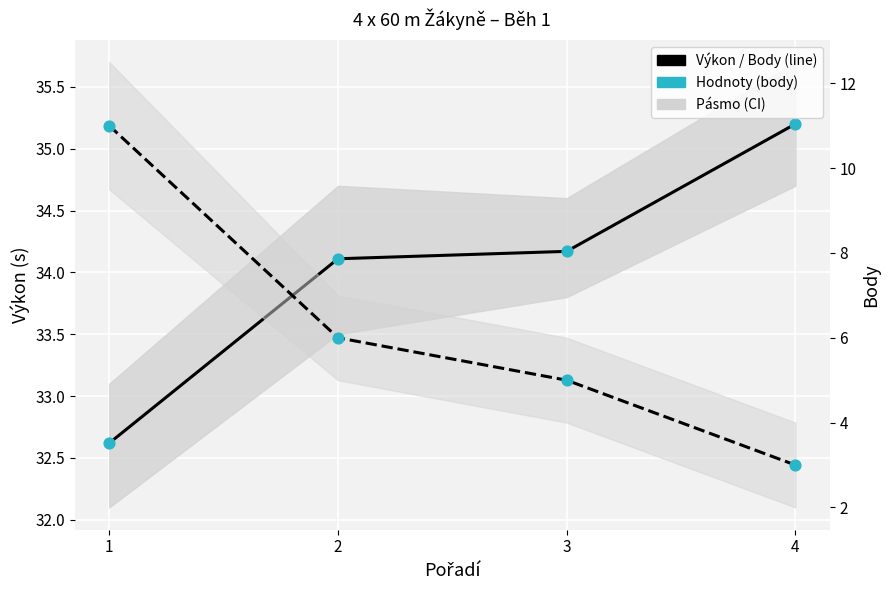

At how many categories does at least one series exceed 29?

4